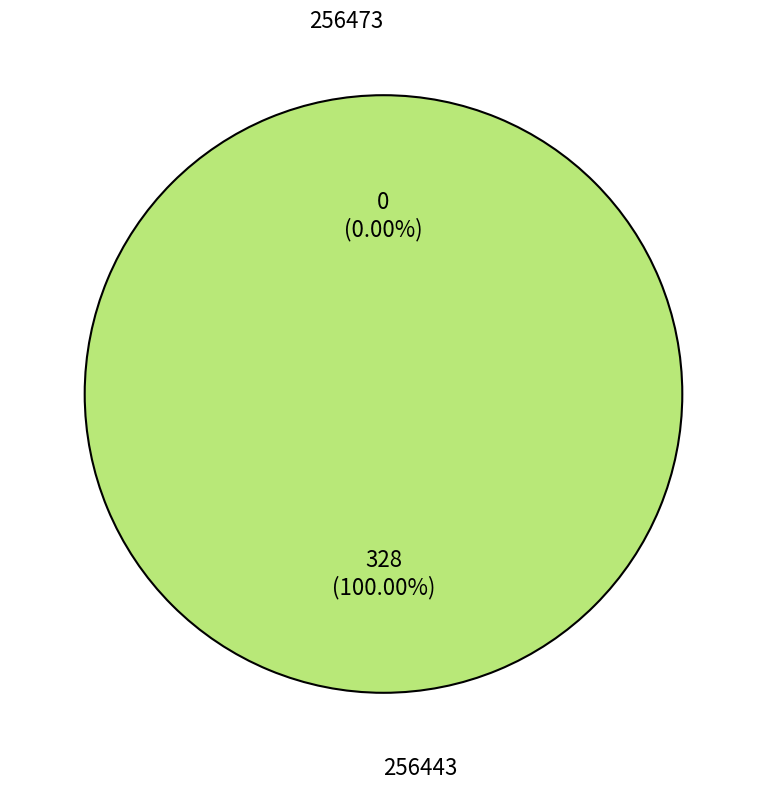

Which category accounts for the majority?

256443